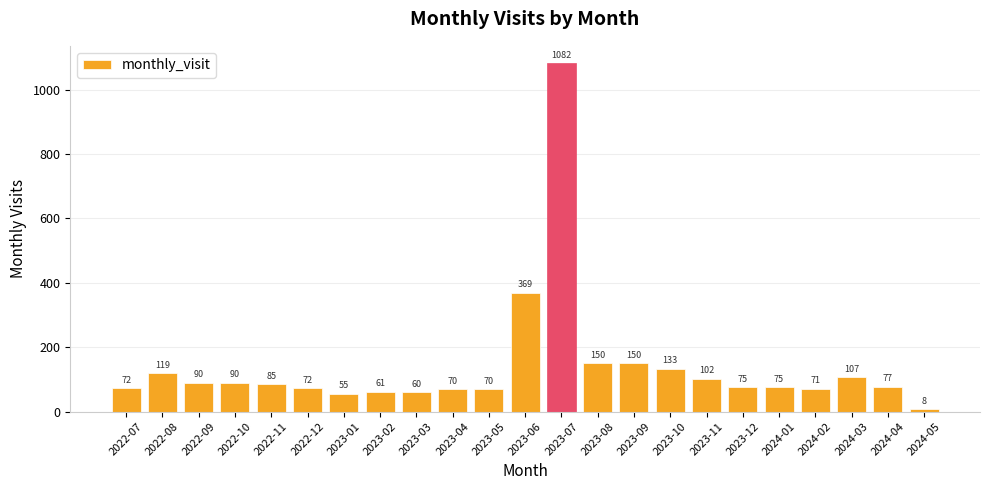

True or false: the data shows 70 at 2023-05.

True